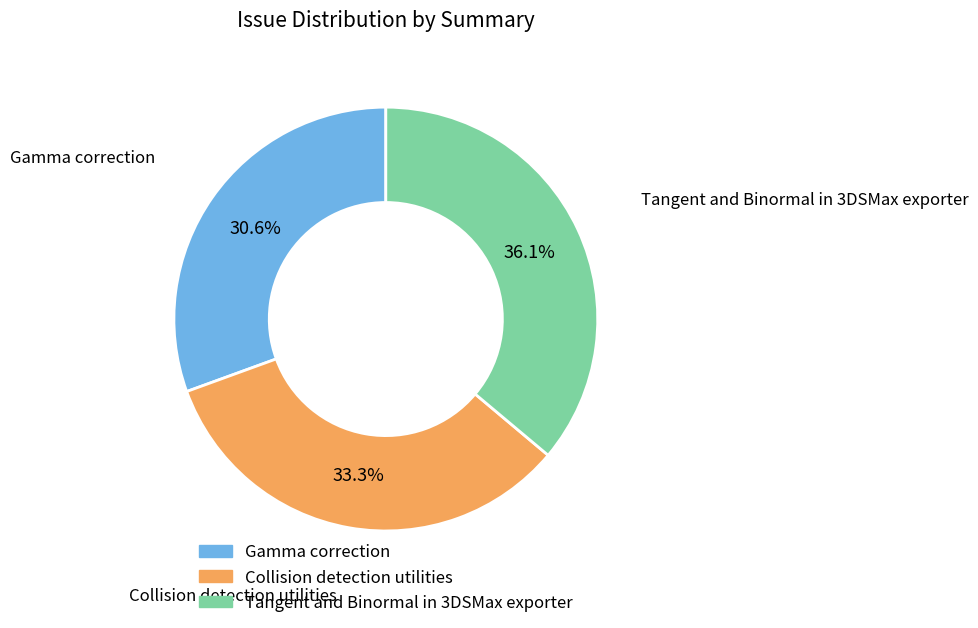

Rank the categories by value from lowest to highest.

Gamma correction, Collision detection utilities, Tangent and Binormal in 3DSMax exporter